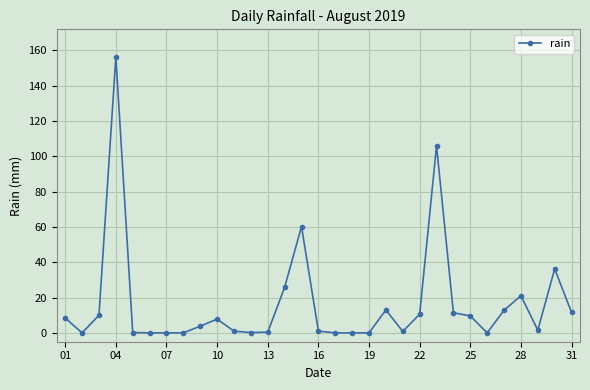

True or false: the data has more than 1 interior local peaks.

True